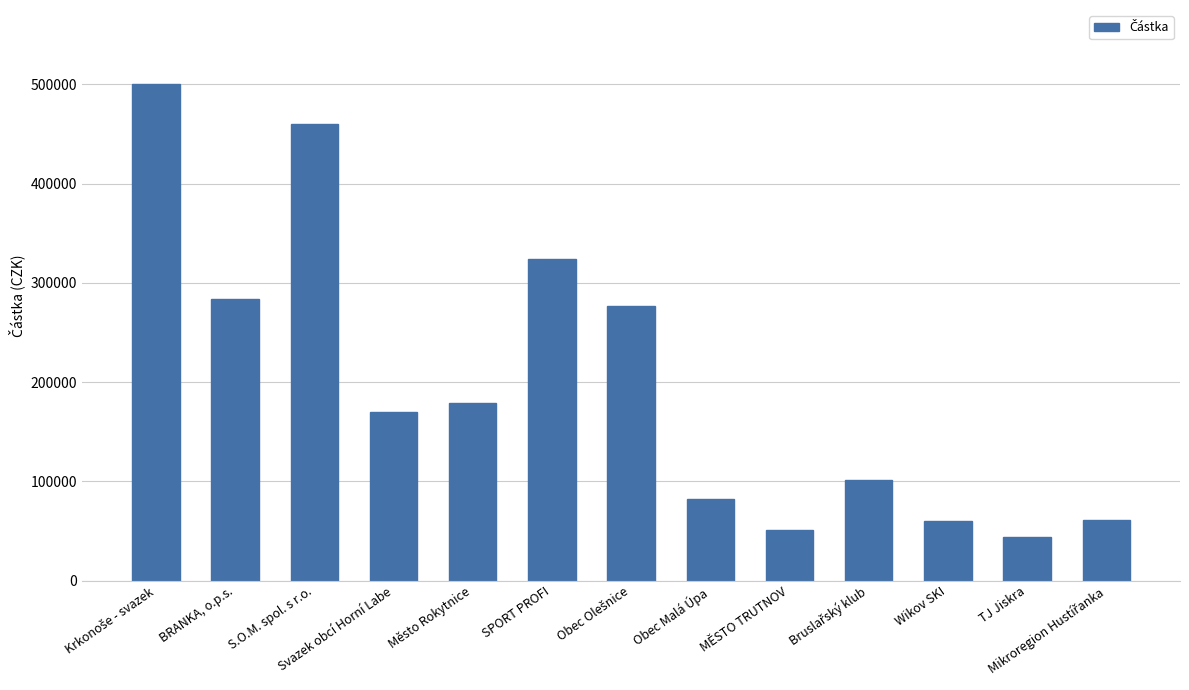

What is the smallest value displayed?

44100